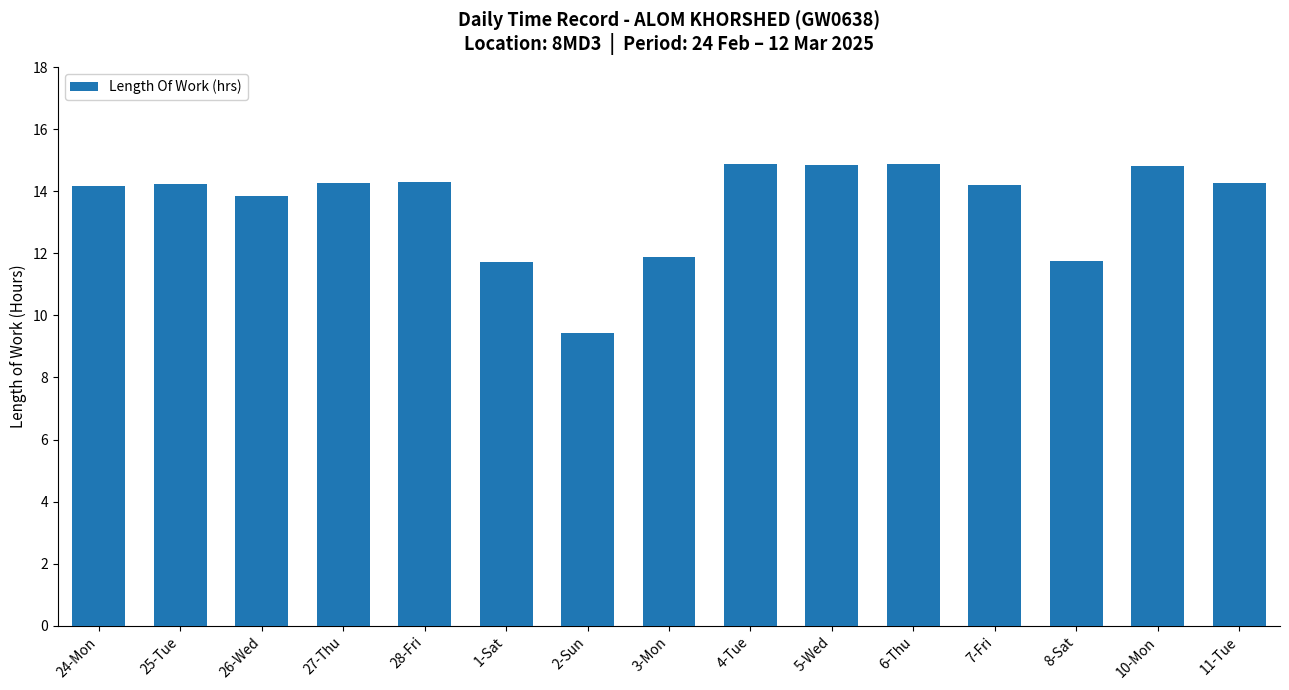

Does the chart contain any negative values?

No